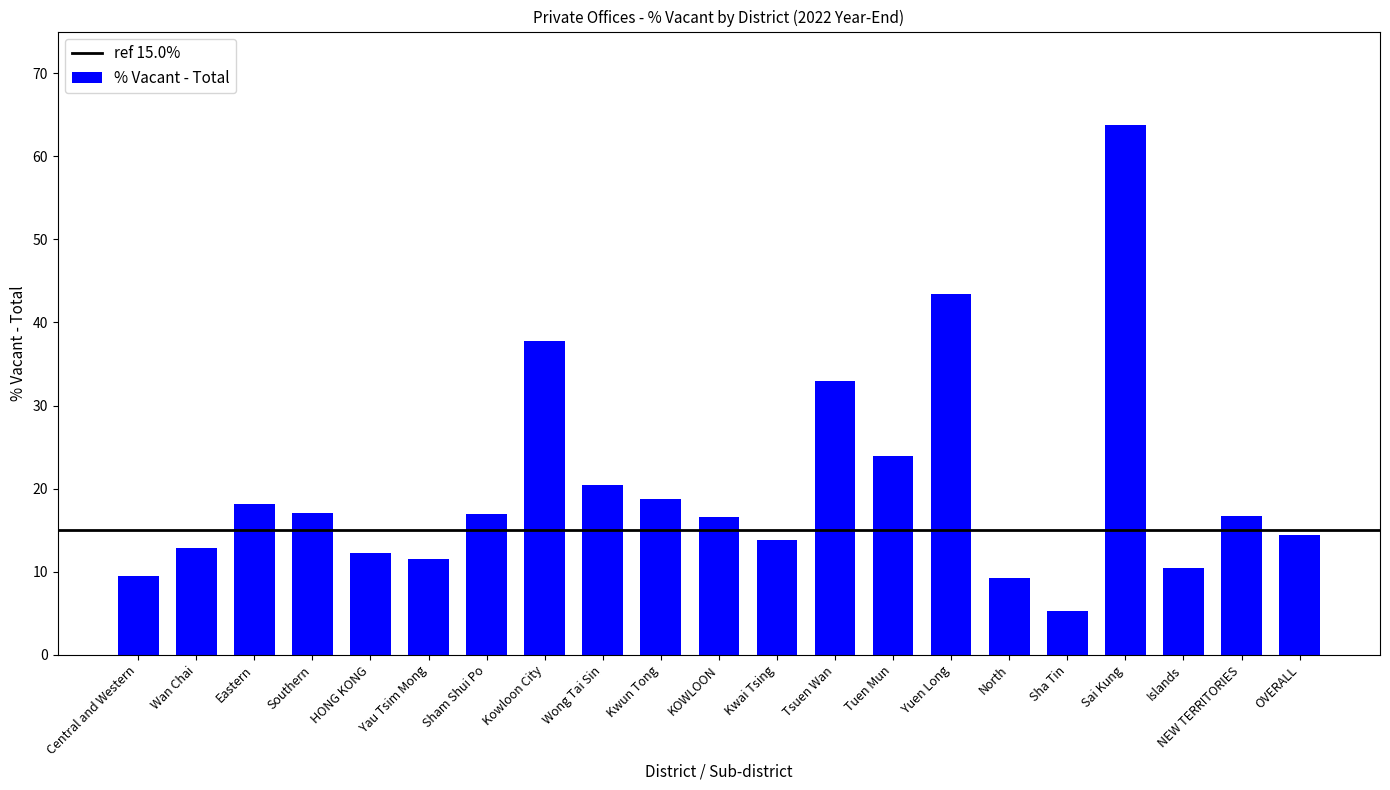

Which label corresponds to the largest value in the chart?

Sai Kung